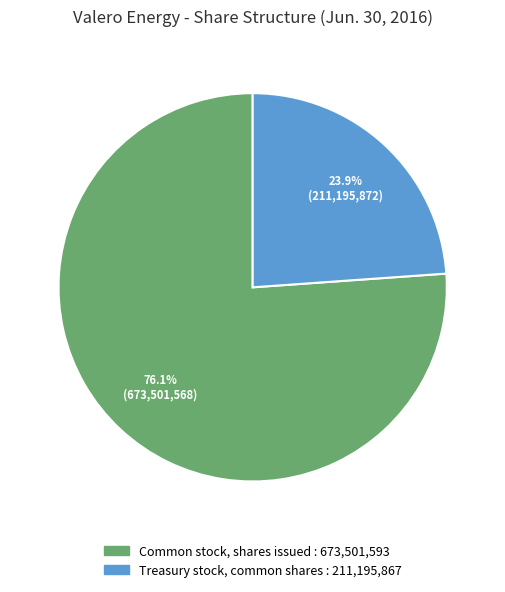

Is there any slice that represents more than half of the pie?

Yes